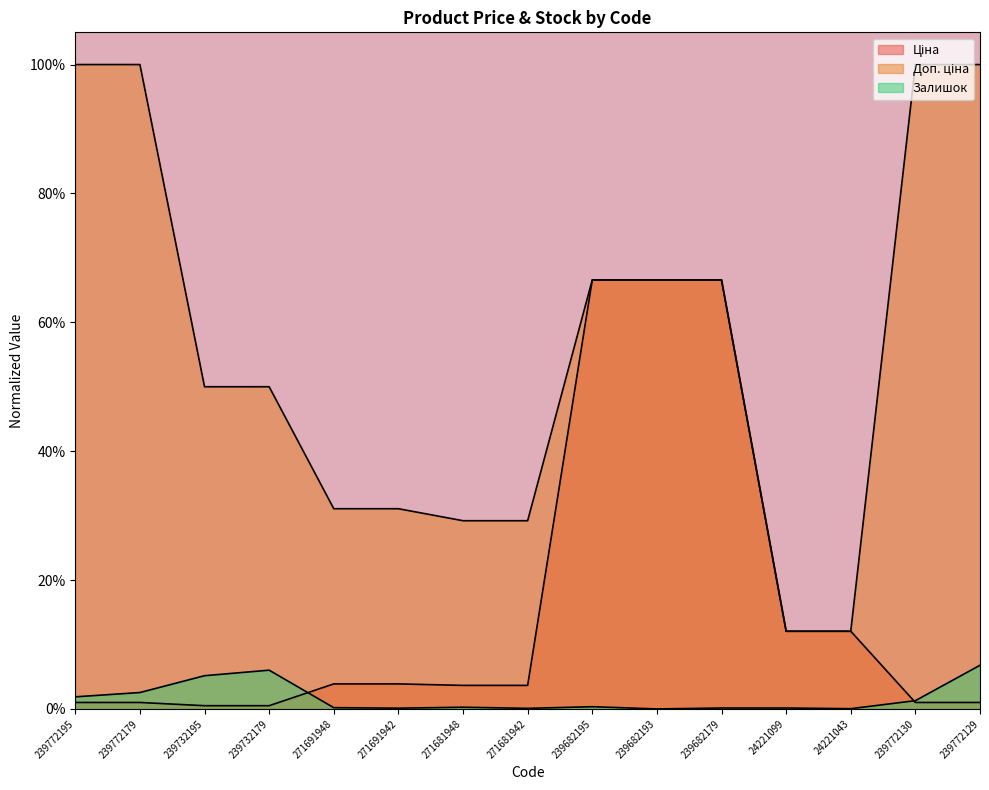

Reading left to right, extract all data points from this chart.

Ціна: 0.0	0.0	0.0	0.0	0.0	0.0	0.0	0.0	0.7	0.7	0.7	0.1	0.1	0.0	0.0
Доп. ціна: 1.0	1.0	0.5	0.5	0.3	0.3	0.3	0.3	0.7	0.7	0.7	0.1	0.1	1.0	1.0
Залишок: 0.0	0.0	0.1	0.1	0.0	0.0	0.0	0.0	0.0	0.0	0.0	0.0	0.0	0.0	0.1